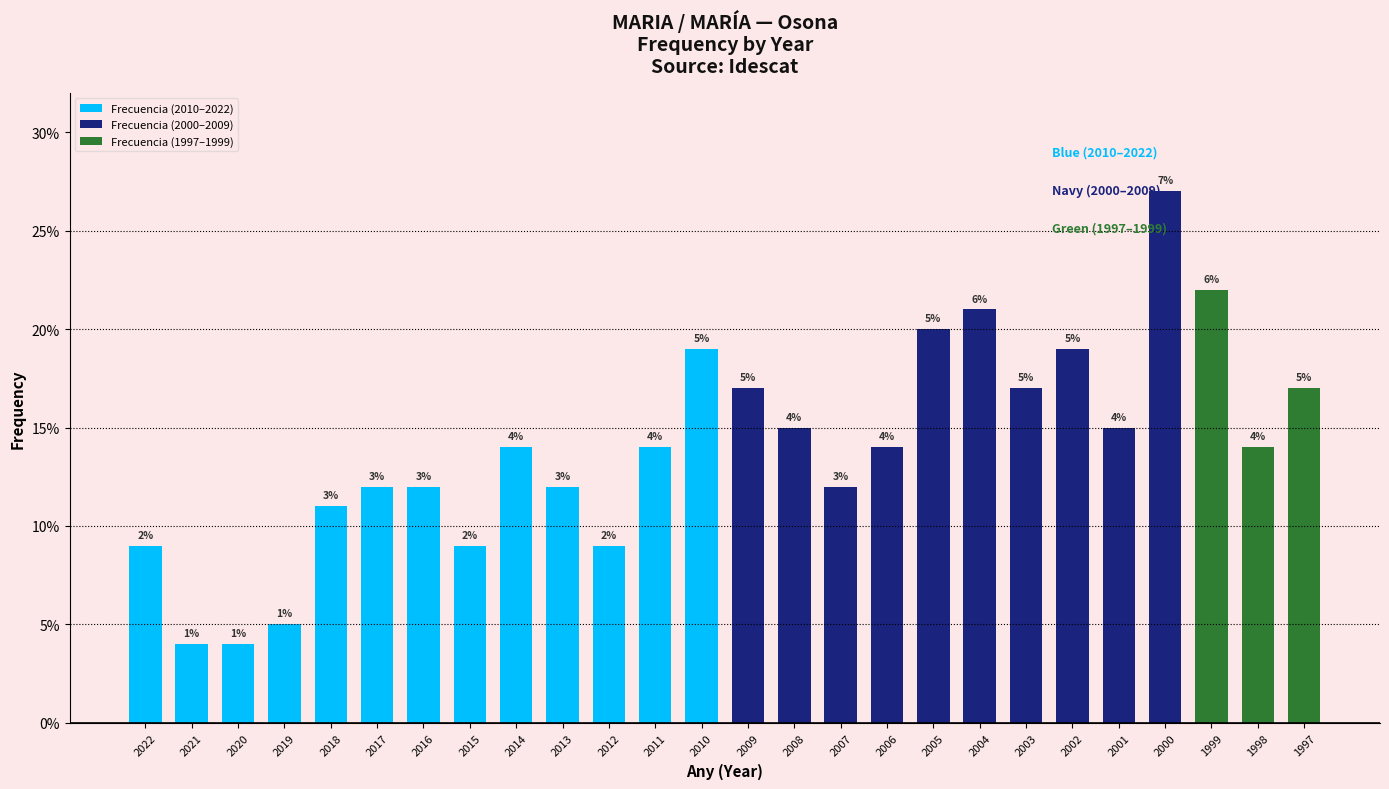

Does the chart contain any negative values?

No